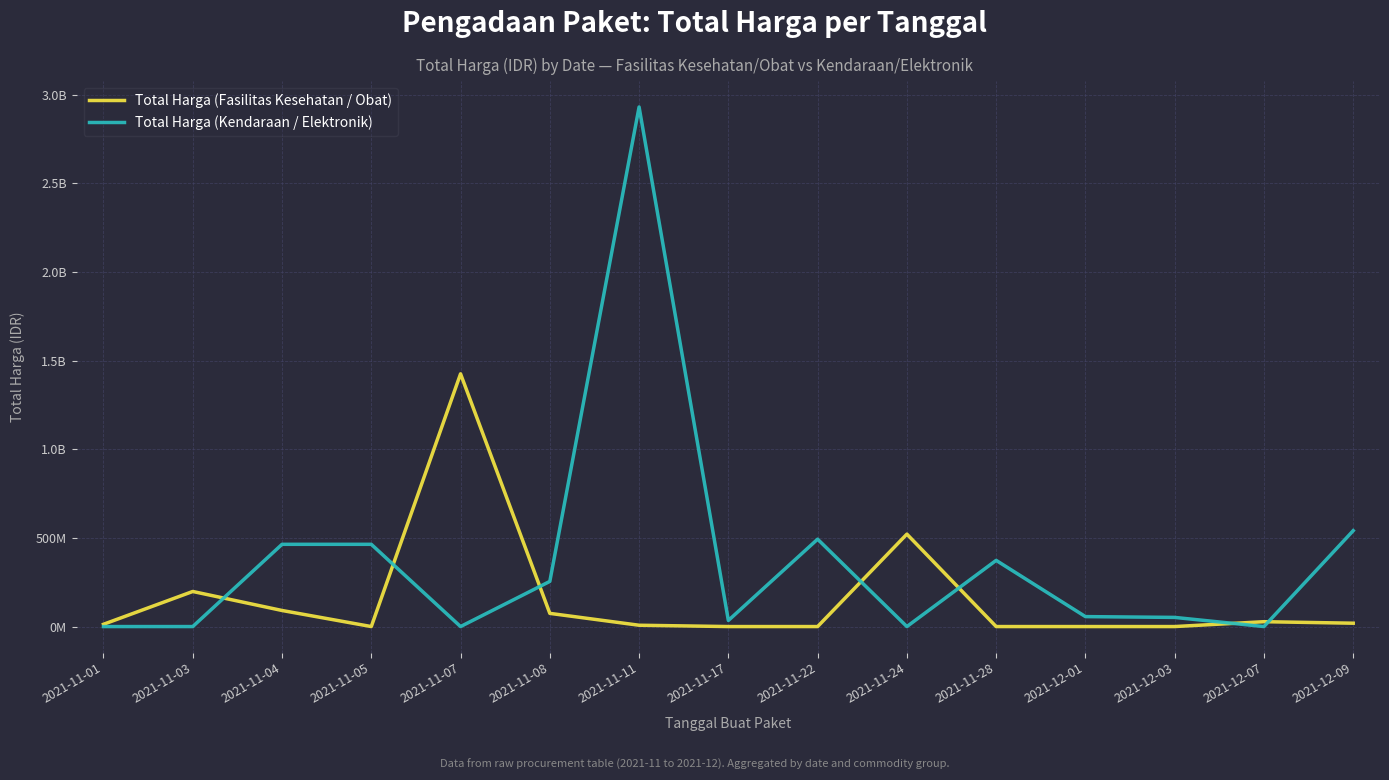

How many interior local valleys does the Total Harga (Kendaraan / Elektronik) series have?

4